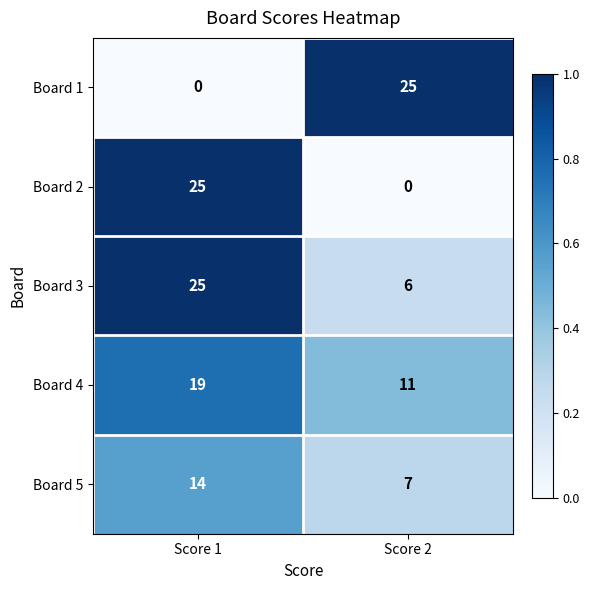

At which label does Board 3 reach its peak?

Score 1